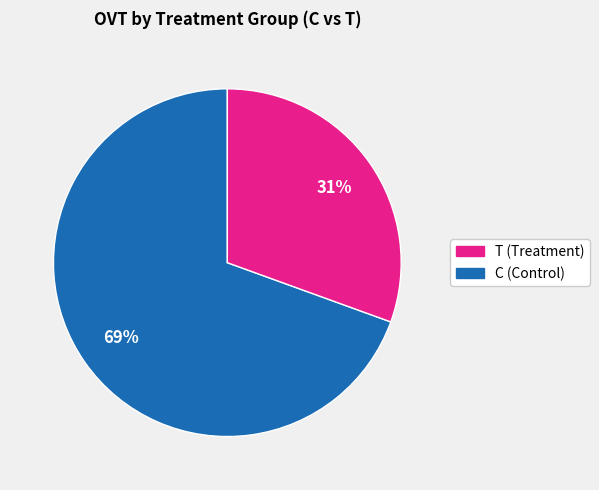

Is there any slice that represents more than half of the pie?

Yes